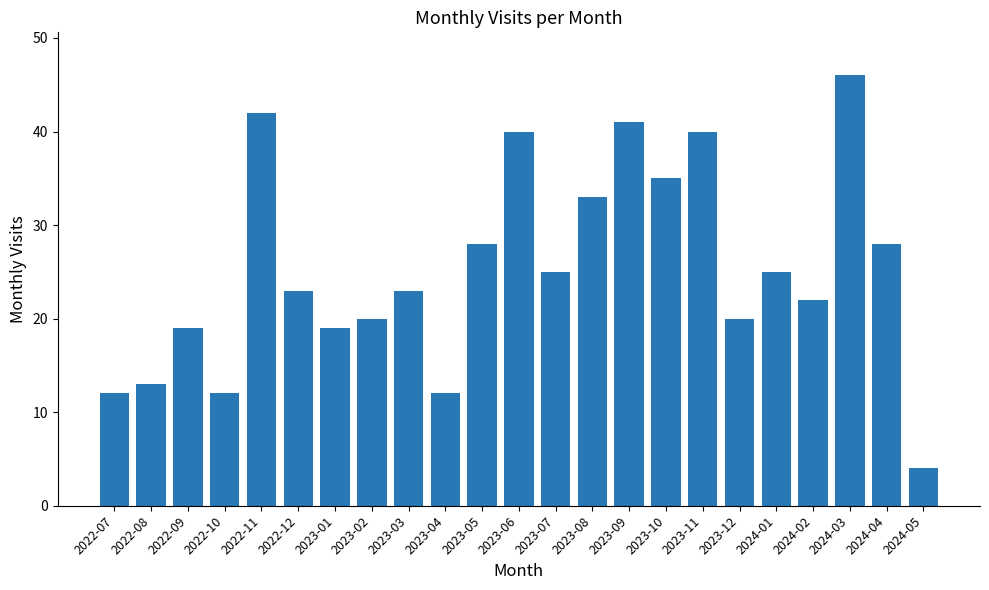

What value does the data have at 2023-09?

41